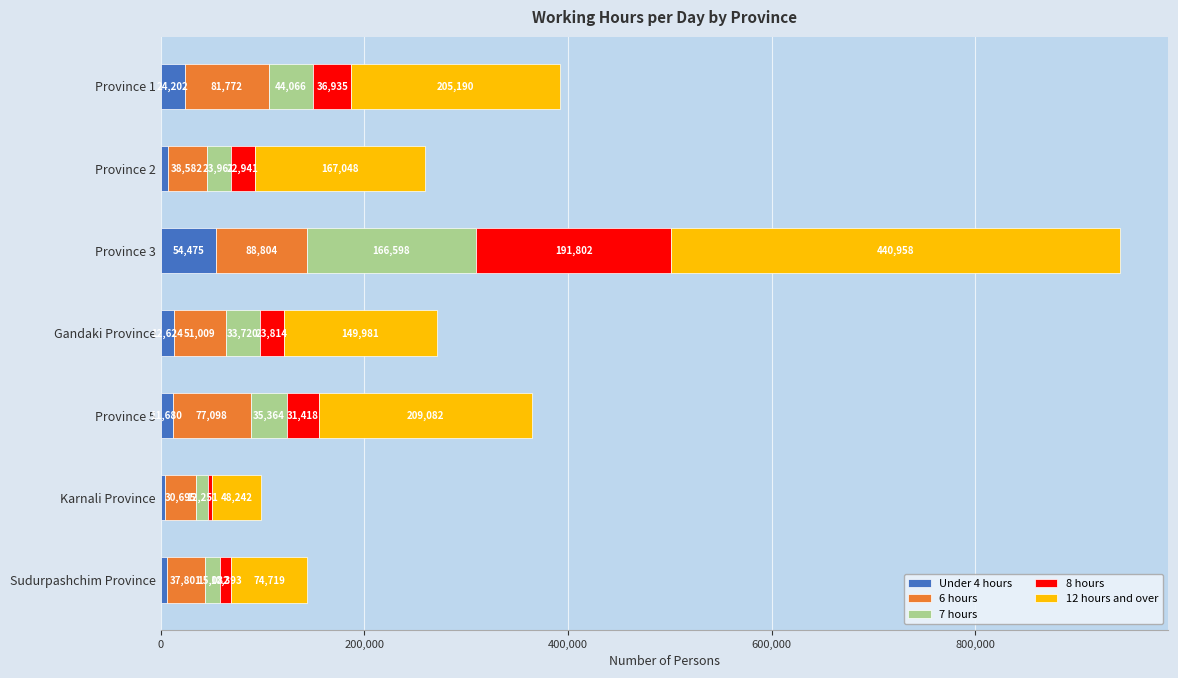

At which category is the sum across all series the highest?

Province 3